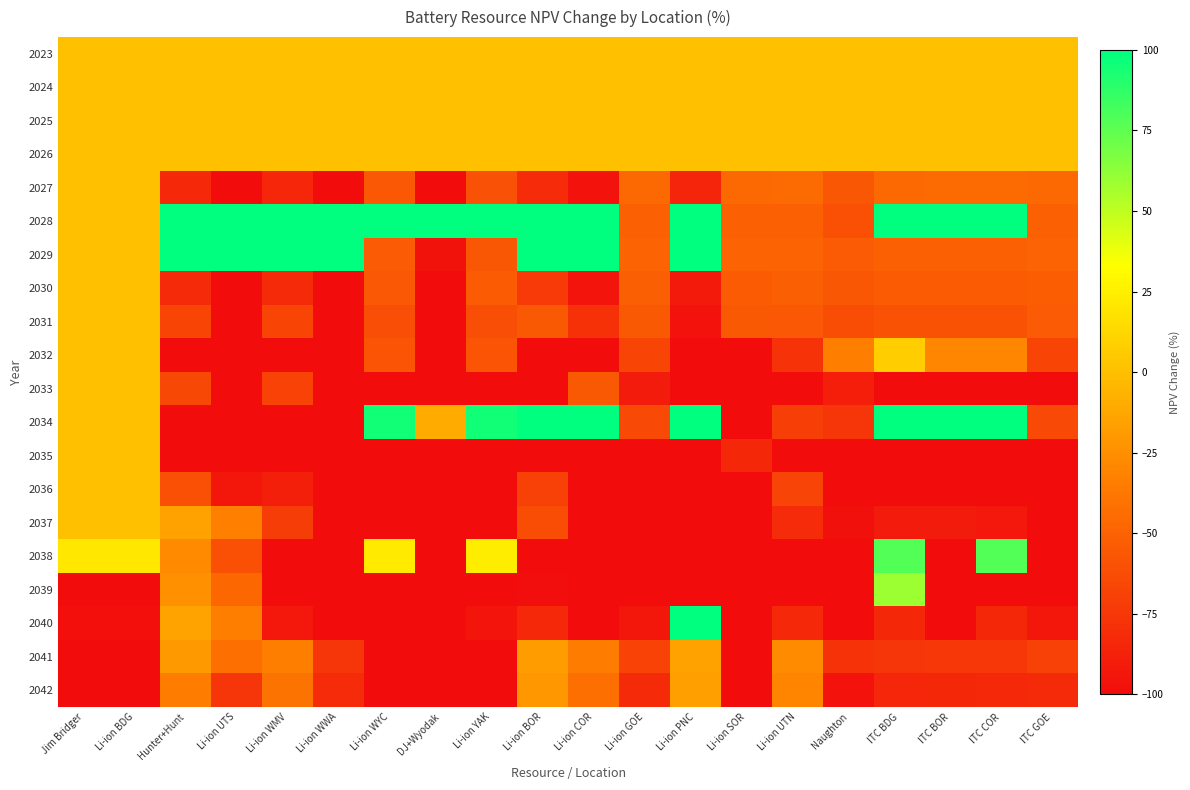

Which has a higher value, Li-ion GOE or Jim Bridger?

Li-ion GOE